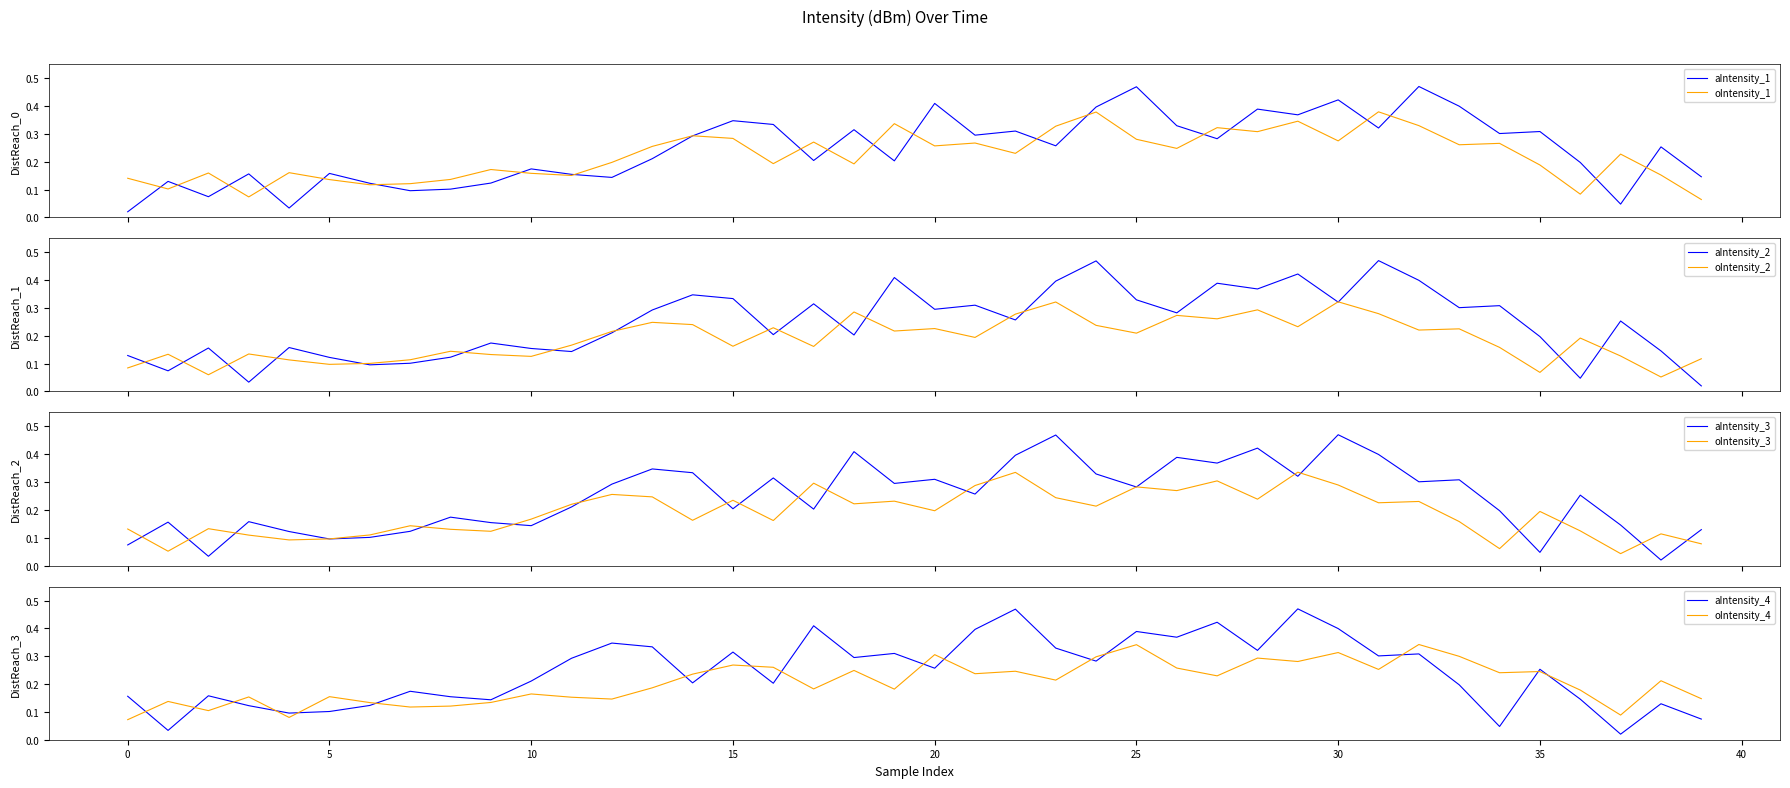

Where is intensity_panel2 nearest to the value 0?

39